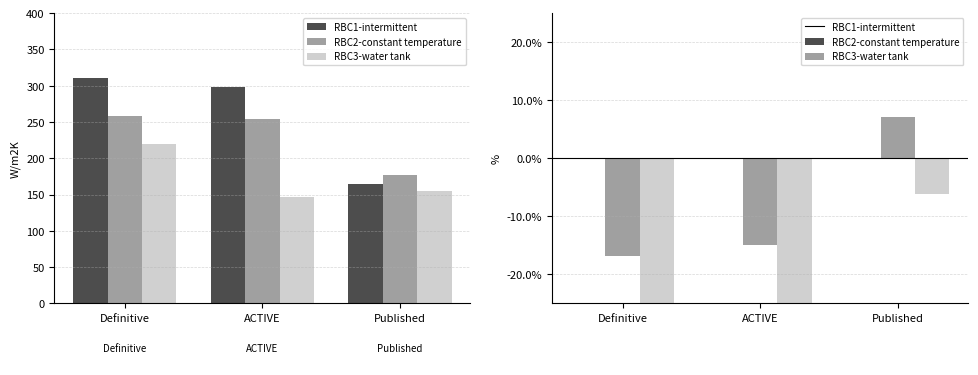

What is the label of the 2nd bar from the left?

ACTIVE